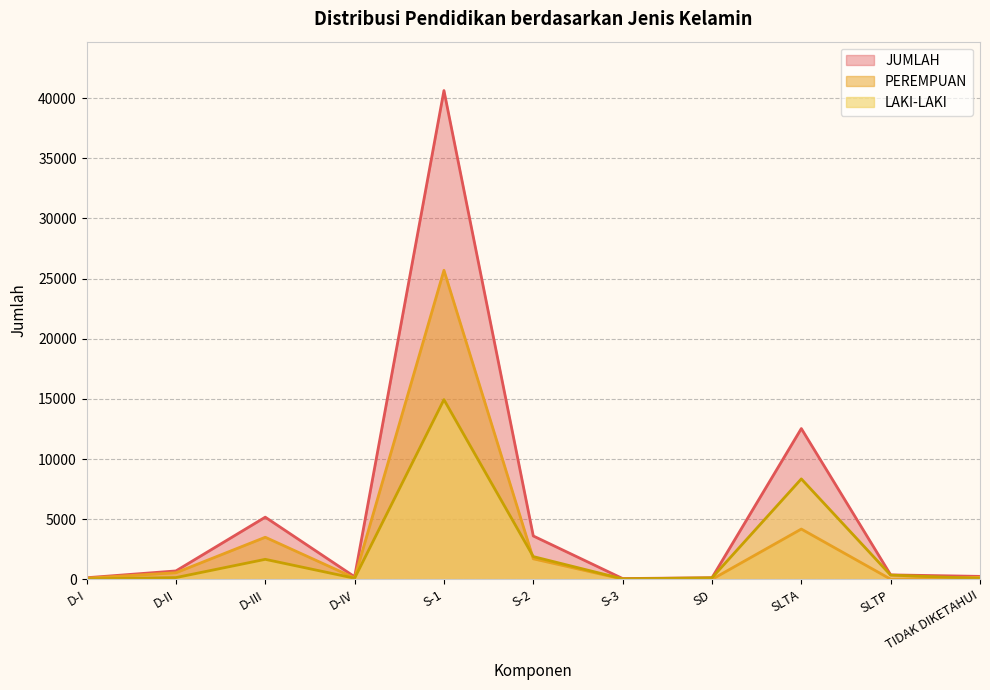

How many values in the PEREMPUAN series are below 173?

5